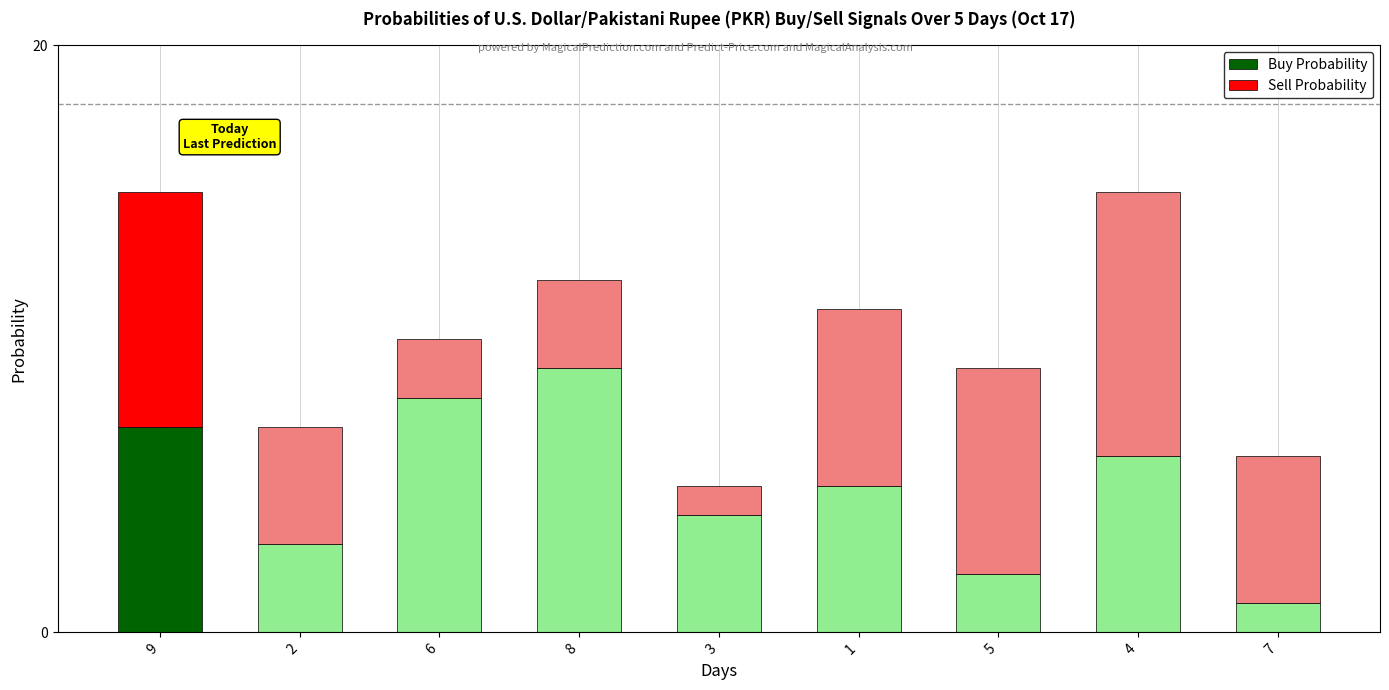

Which category has the highest value in the Buy Probability series?

8